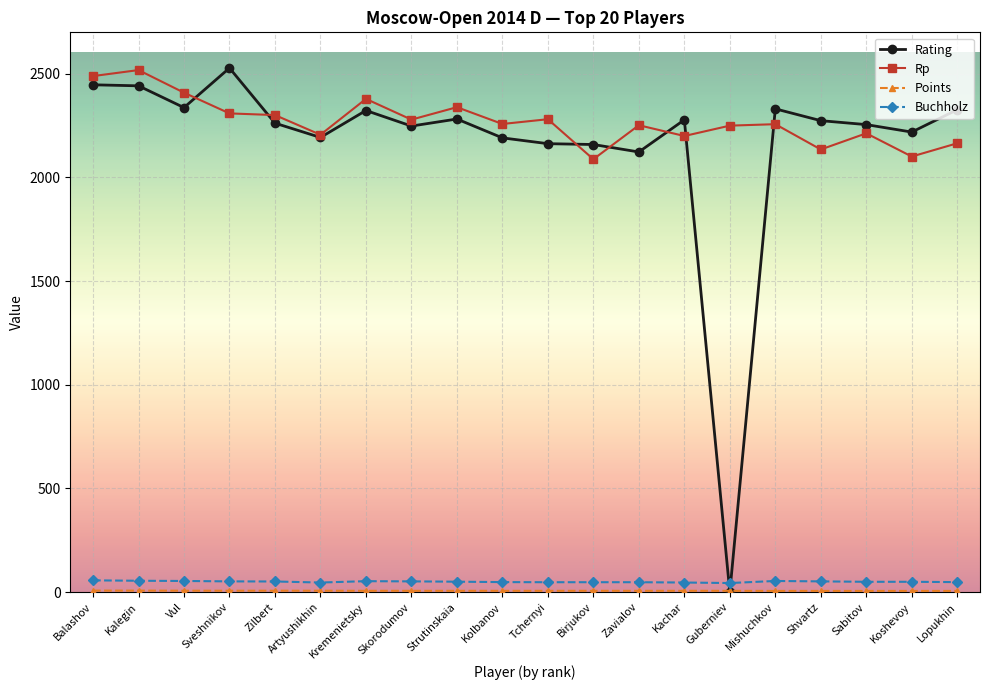

Between Kremenietsky and Shvartz, which series saw the biggest shift?

Rp